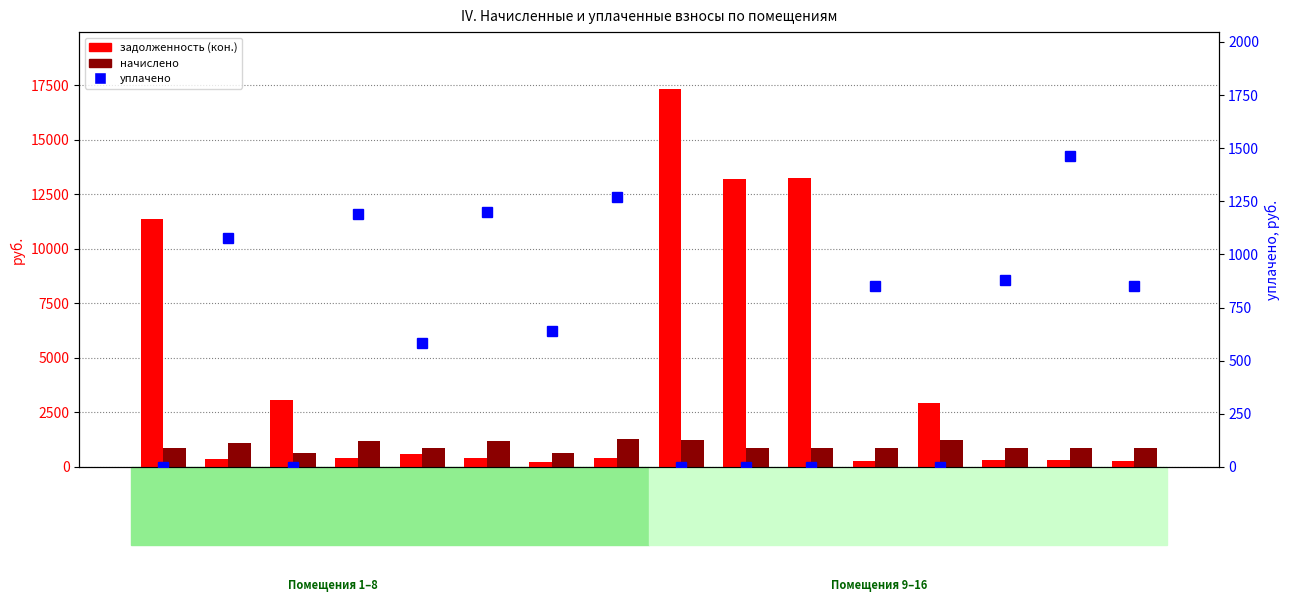

Which series has the largest total across all categories?

задолженность (кон.)